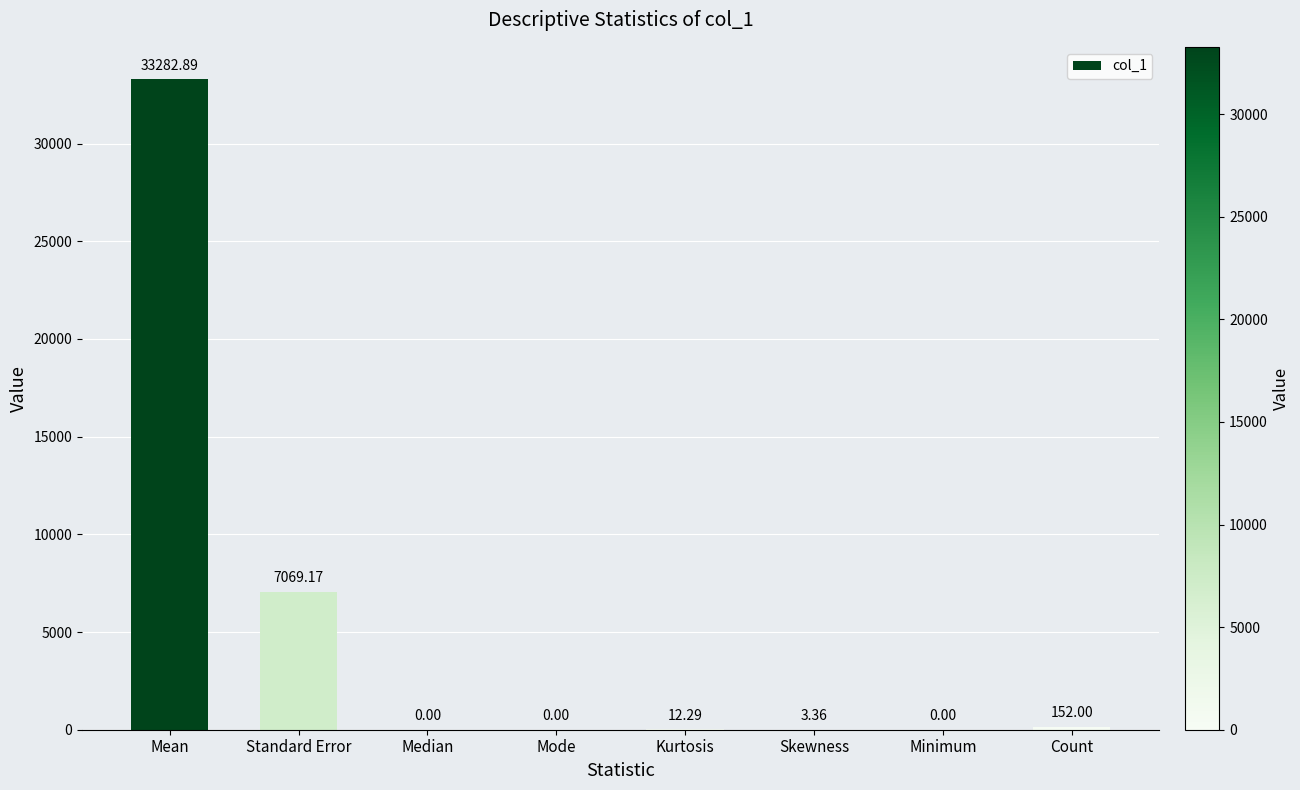

What is the change in value from Standard Error to Count?

-6917.2